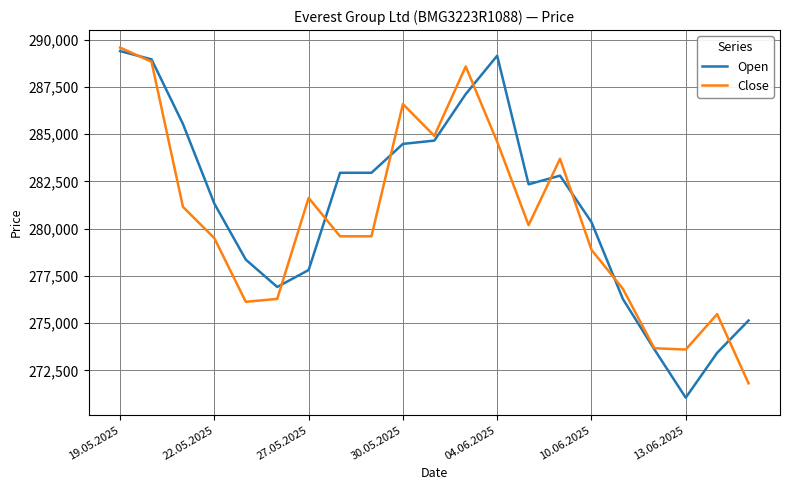

What is the smallest value displayed?

271061